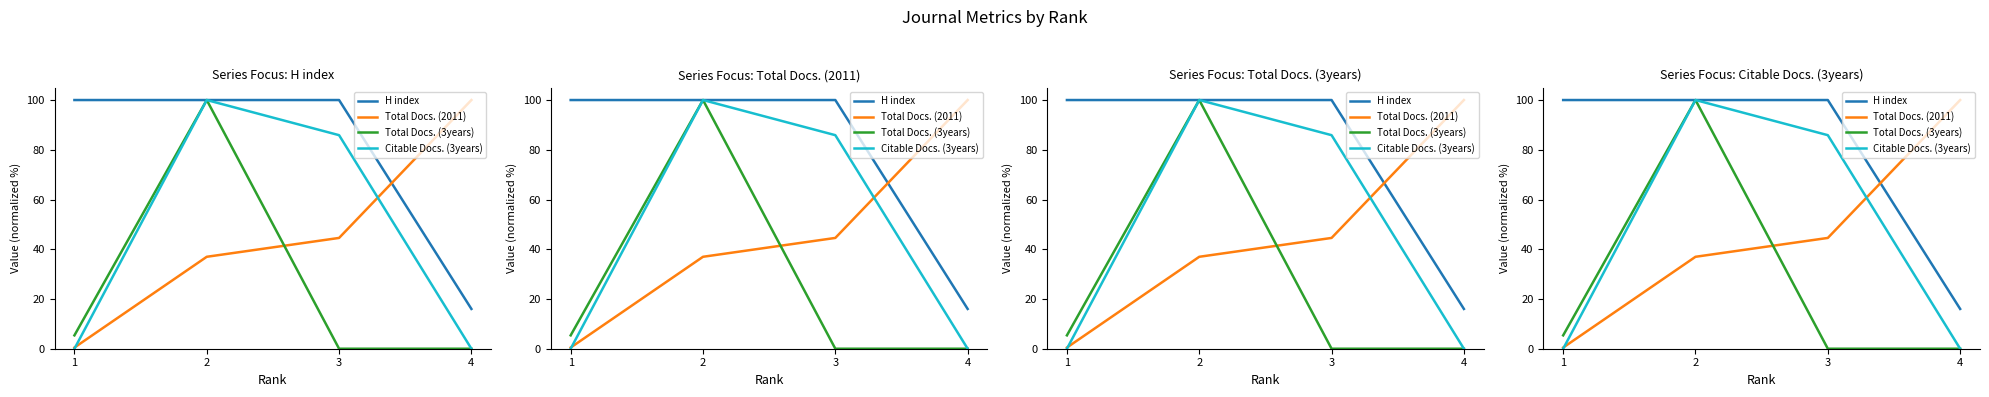

List the series in order of their peak value, lowest first.

H index, Total Docs. (2011), Total Docs. (3years), Citable Docs. (3years)